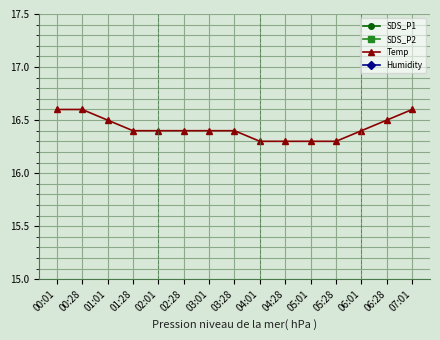

Is the value of Temp at 03:28 greater than the value of SDS_P1 at 02:01?

Yes